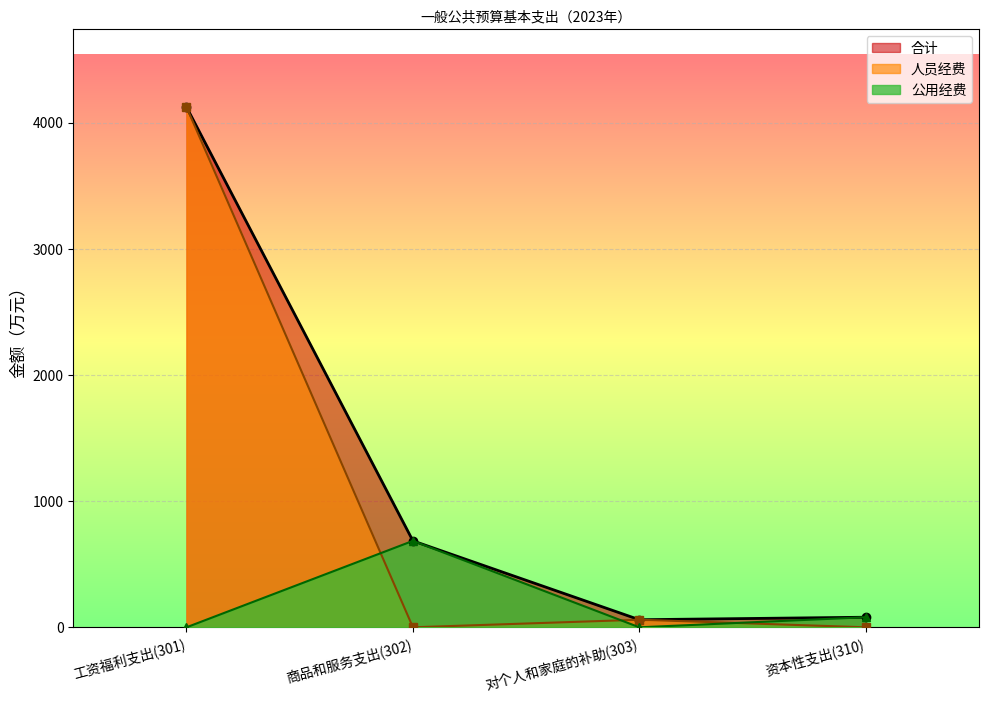

What is the average value of the 合计 series?

1236.9